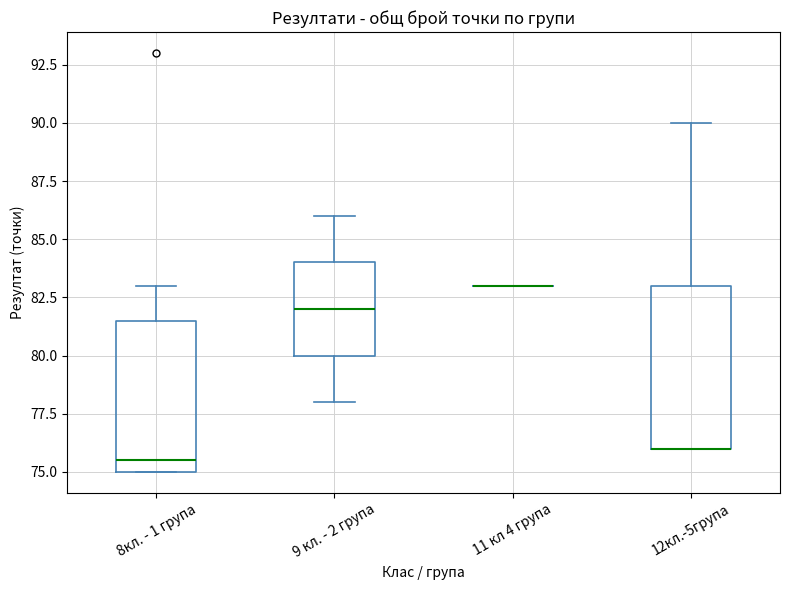

Which box is the tallest, from its lower edge to its upper edge?

12кл.-5група